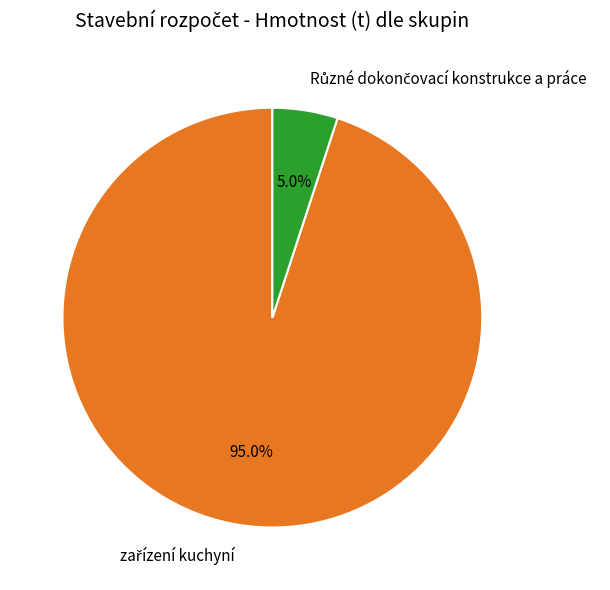

Is there a majority slice in this chart?

Yes